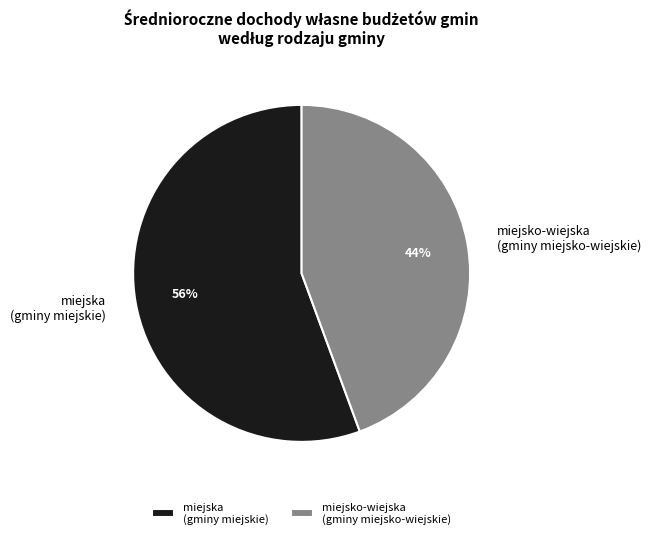

To the nearest percent, what is the combined percentage of miejsko-wiejska (gminy miejsko-wiejskie) and miejska (gminy miejskie)?

100%